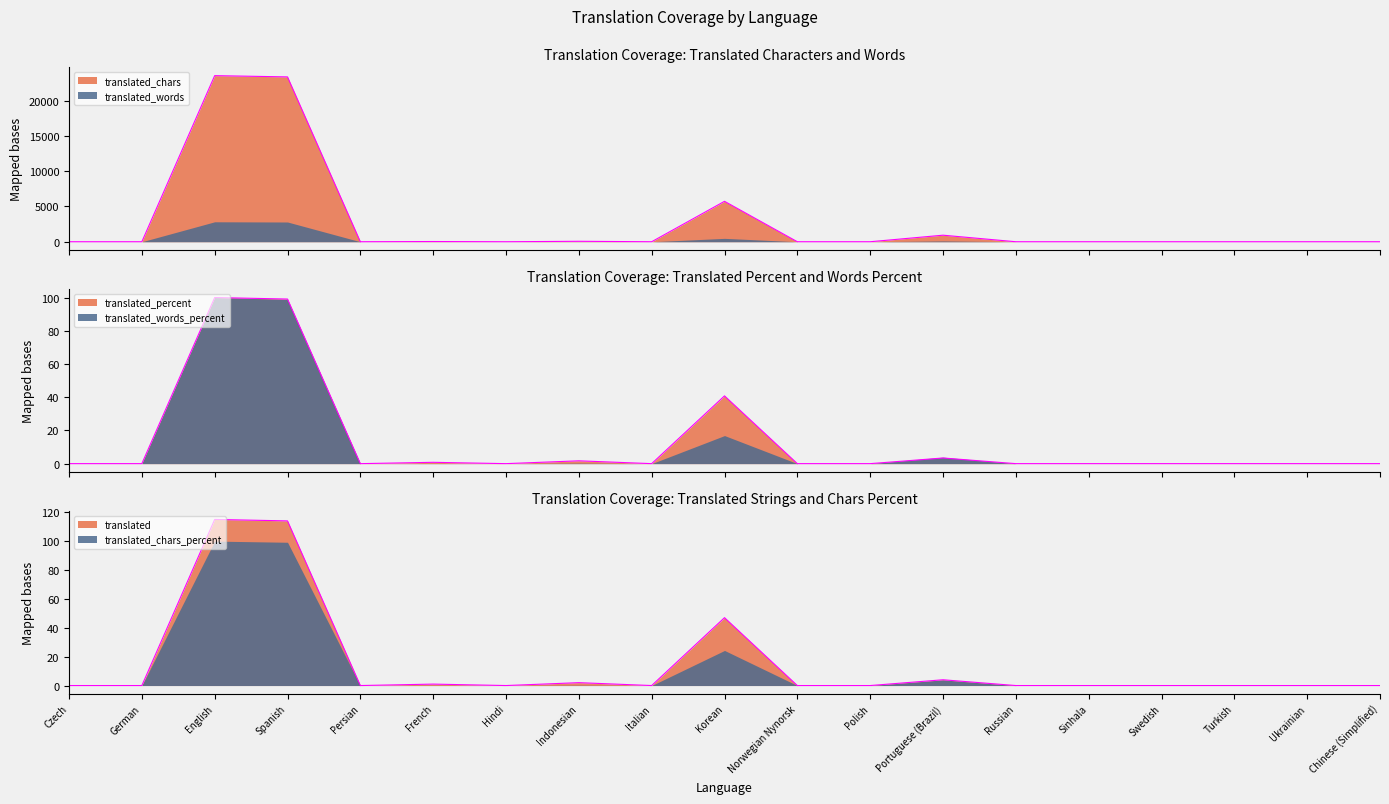

At which label does translated_words_percent reach its minimum?

Czech